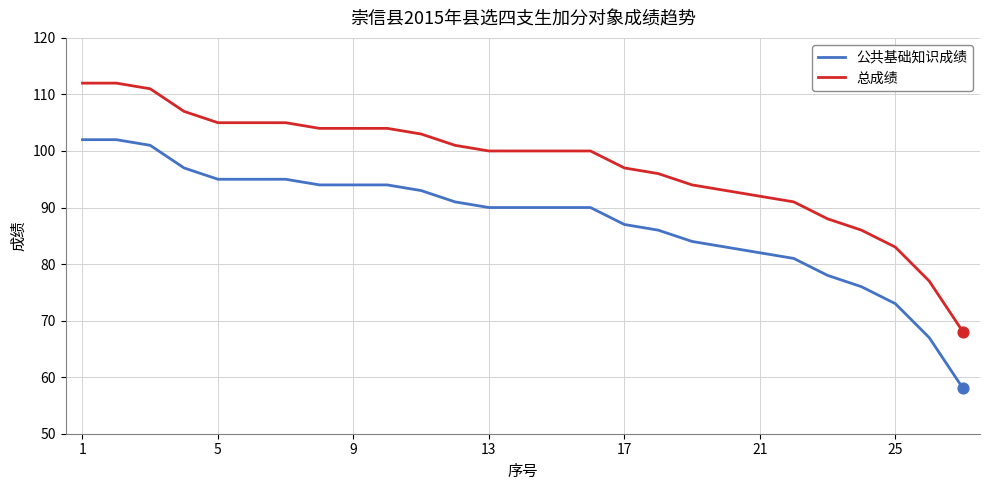

What is the minimum value for 总成绩?

68